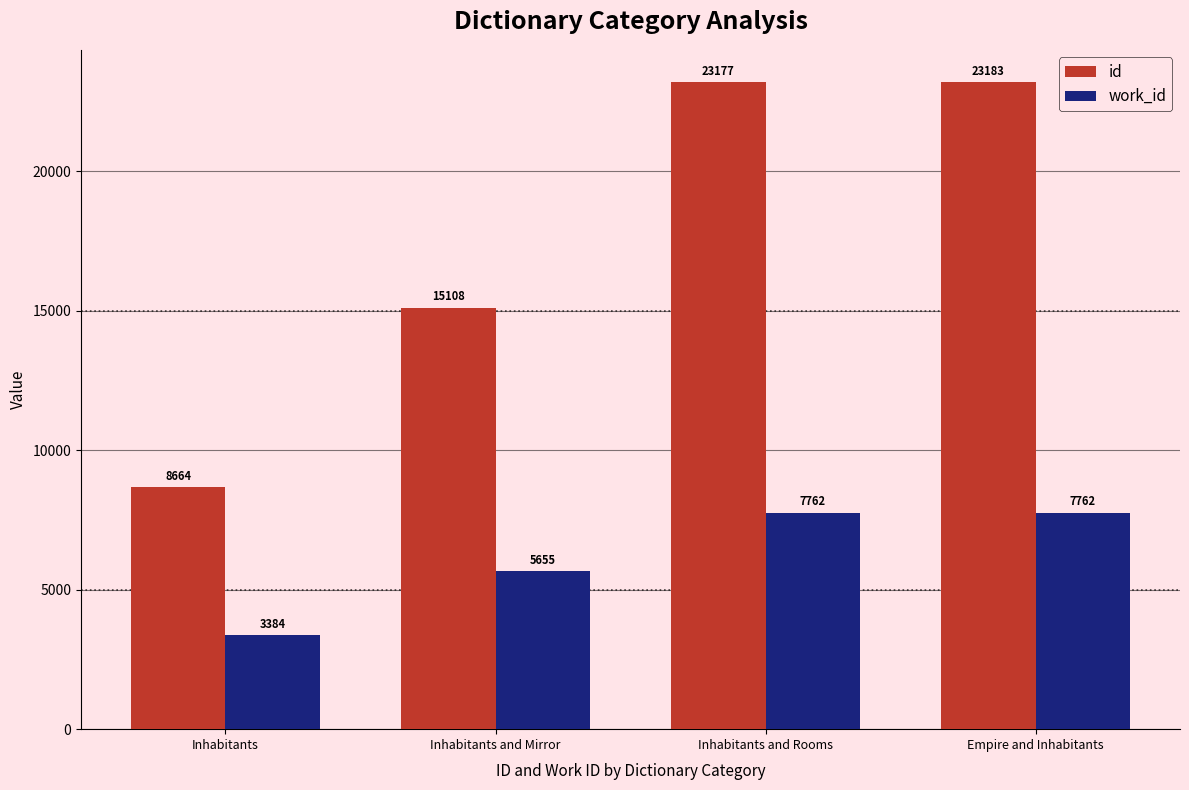

What is the greatest value displayed?

23183